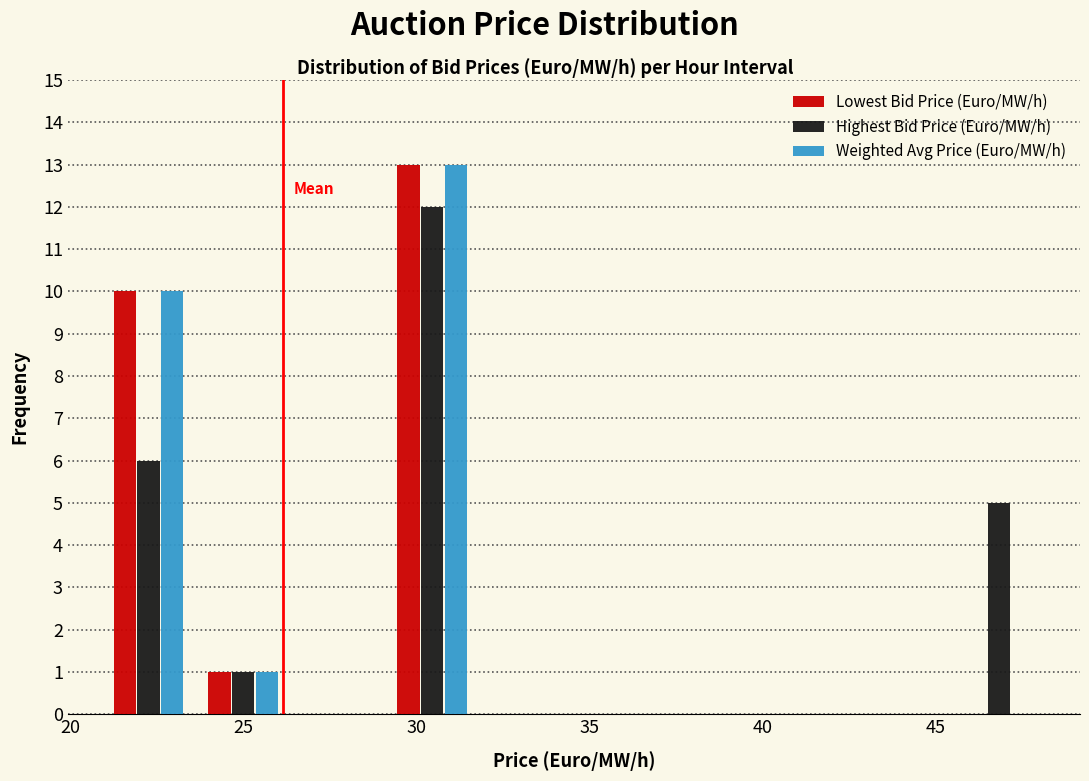

In the Weighted Avg Price (Euro/MW/h) series, which range on the x-axis has the tallest bar?

29.0 to 32.0